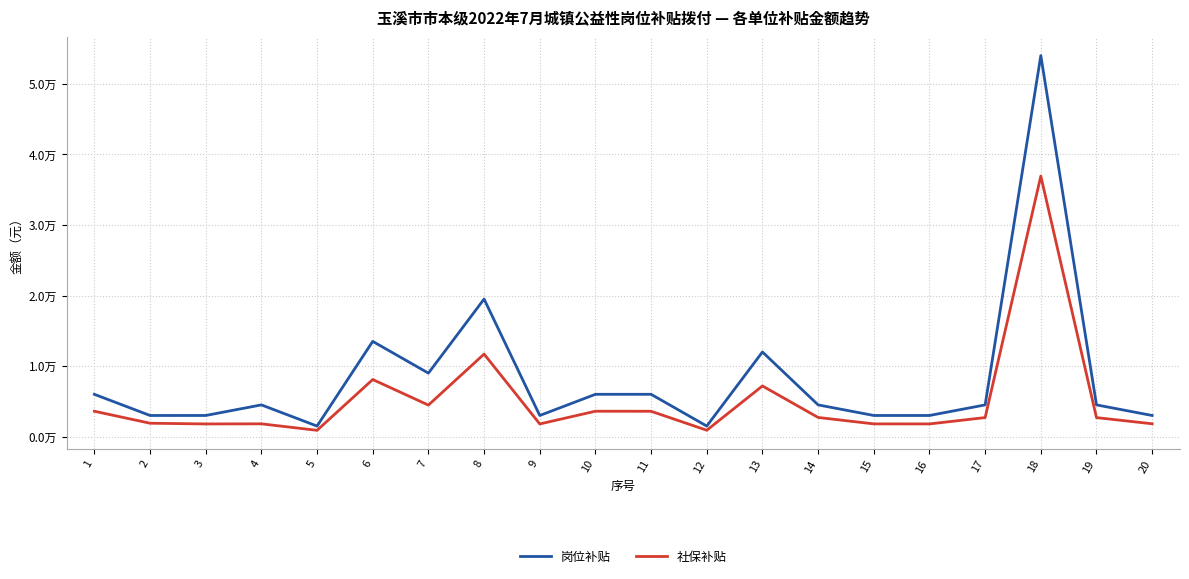

Is this an area chart (filled region under the line)?

No